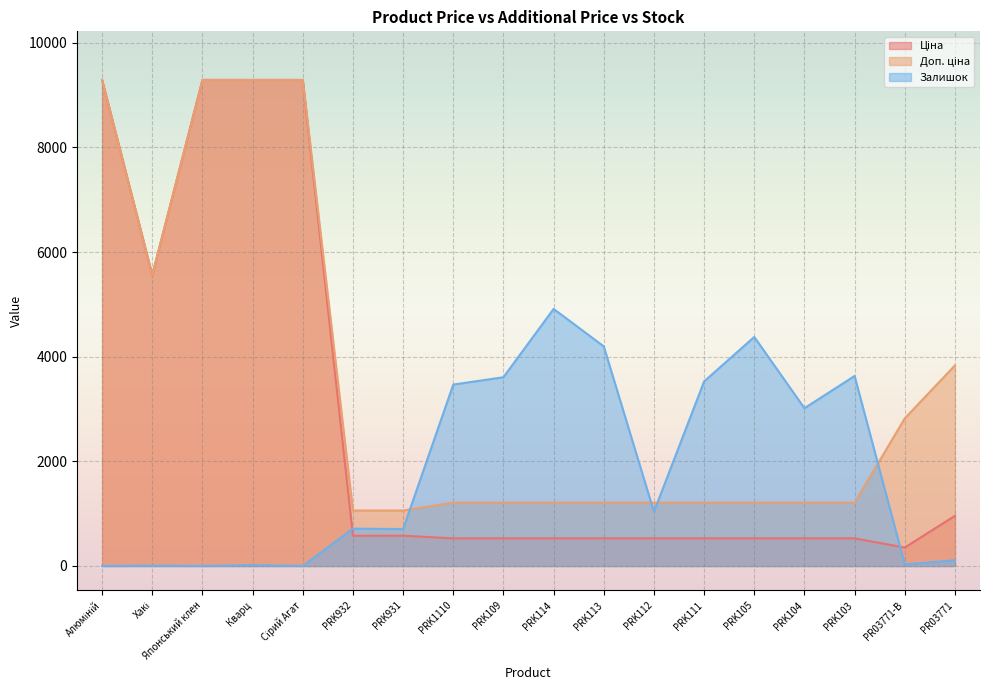

Where do Доп. ціна and Залишок first cross each other?

PRK931 and PRK1110